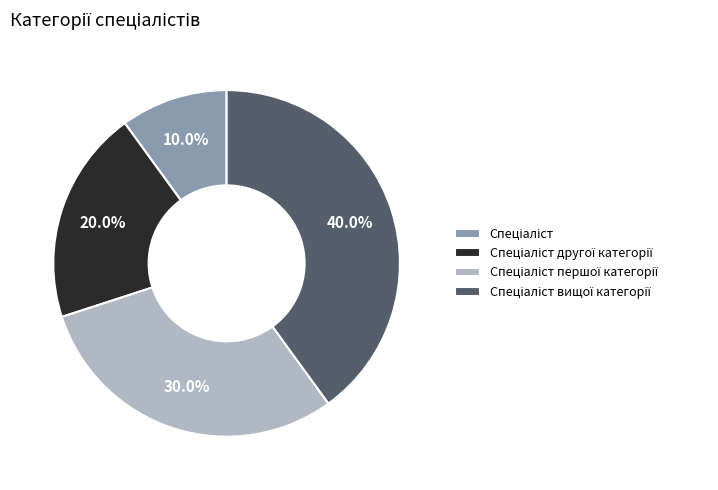

Is there a majority slice in this chart?

No